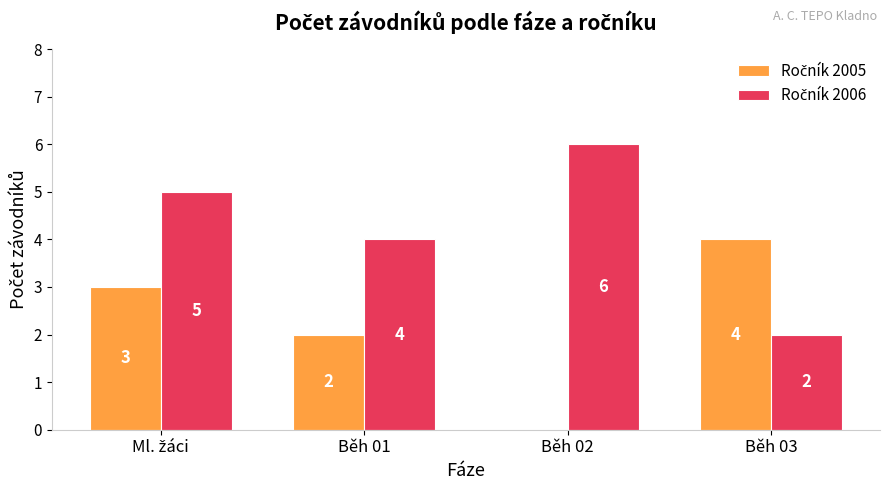

How many data points does each series have?

4